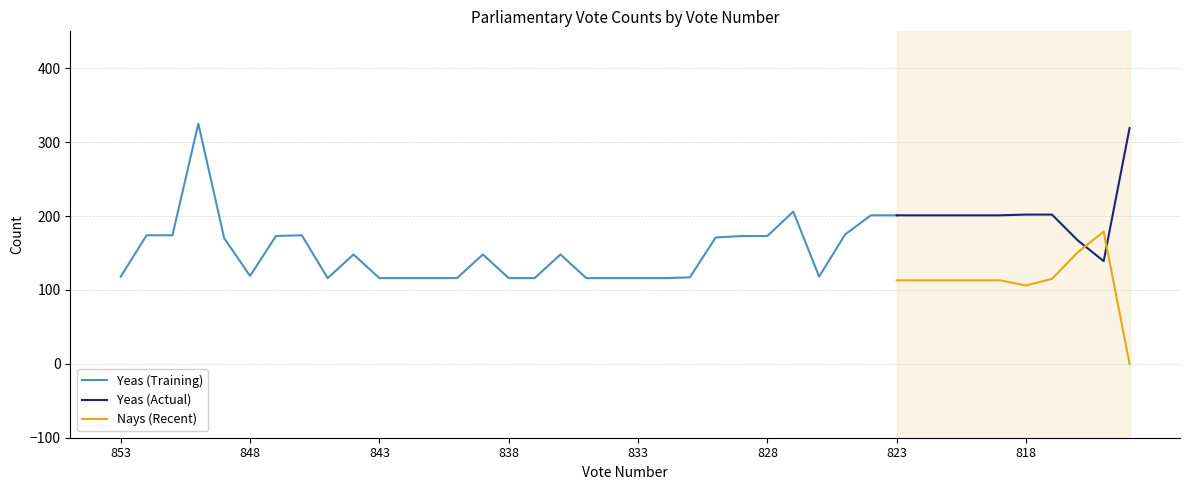

What is the highest value of the Yeas (Actual) series?

319